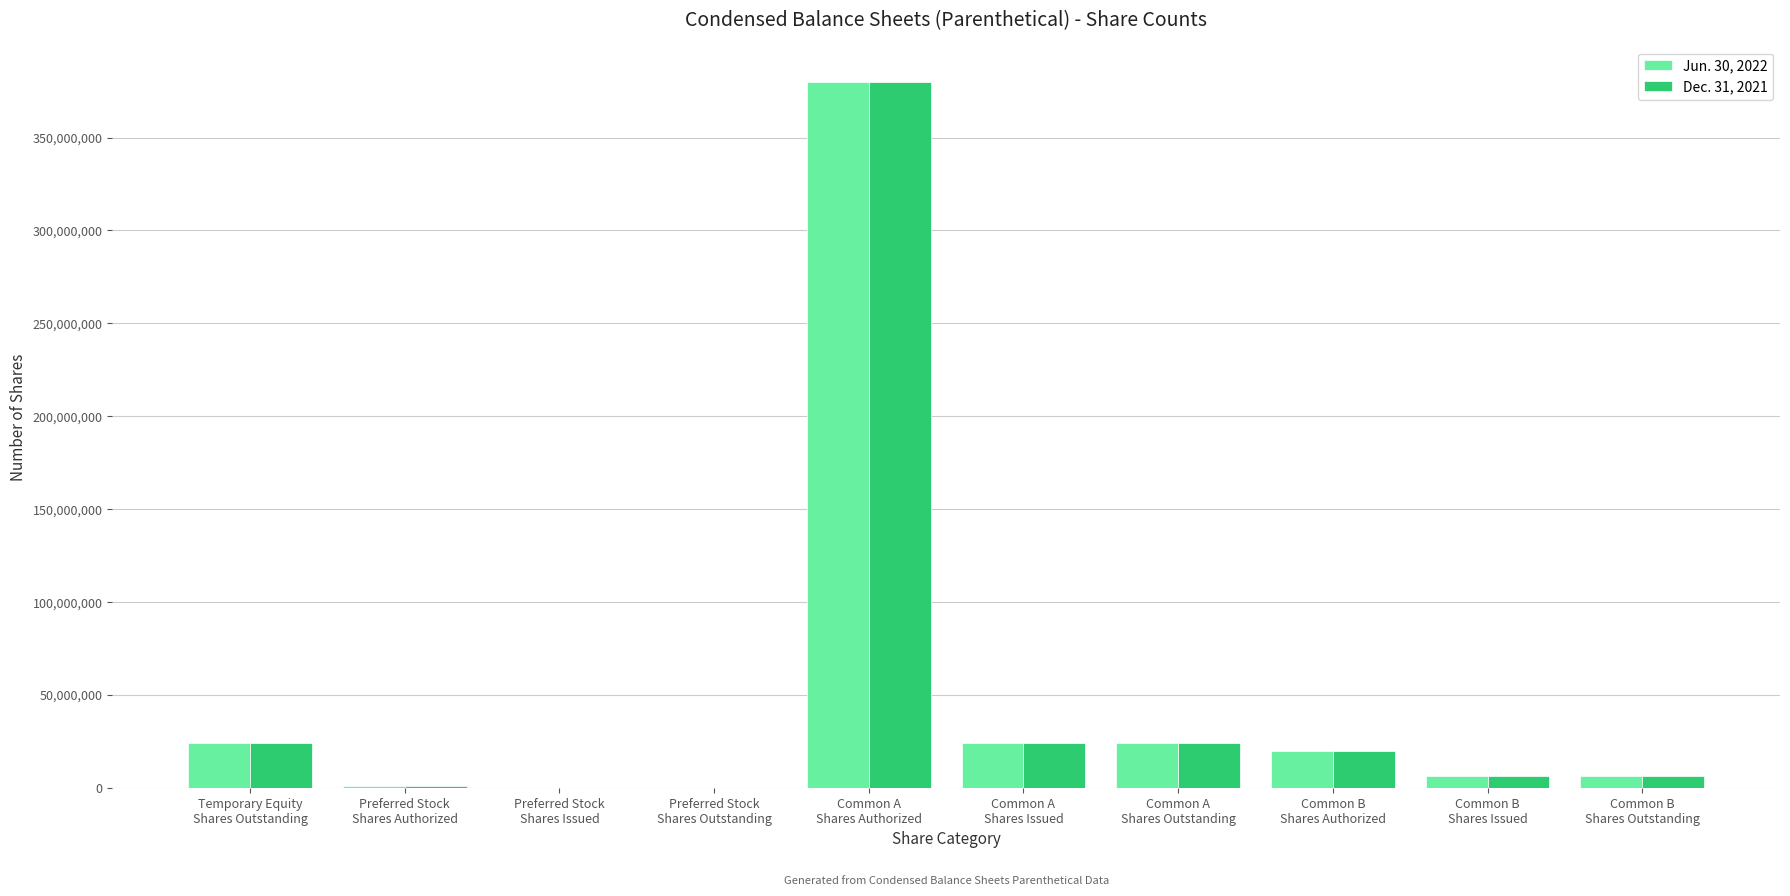

Is it true that Jun. 30, 2022 equals 380000000 at Common A
Shares Authorized?

True